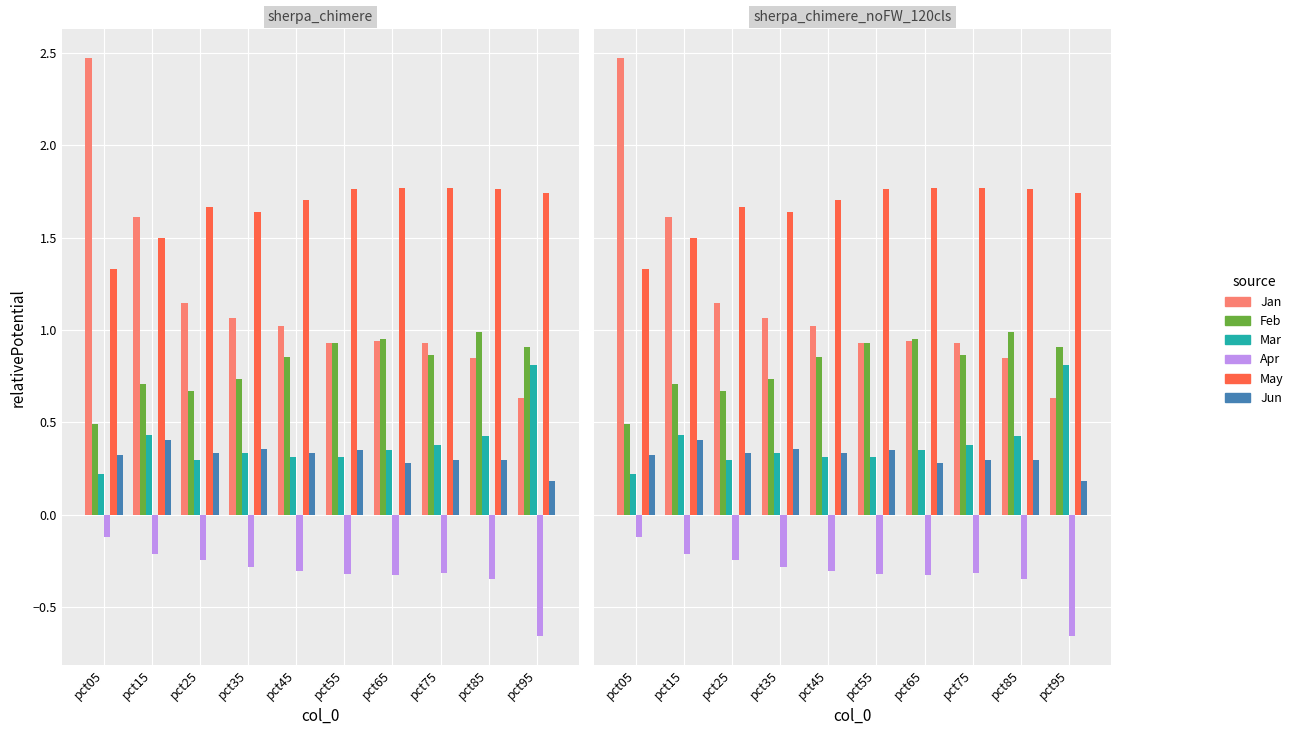

What is the value of the Jan bar at the 1st from the left?

2.5